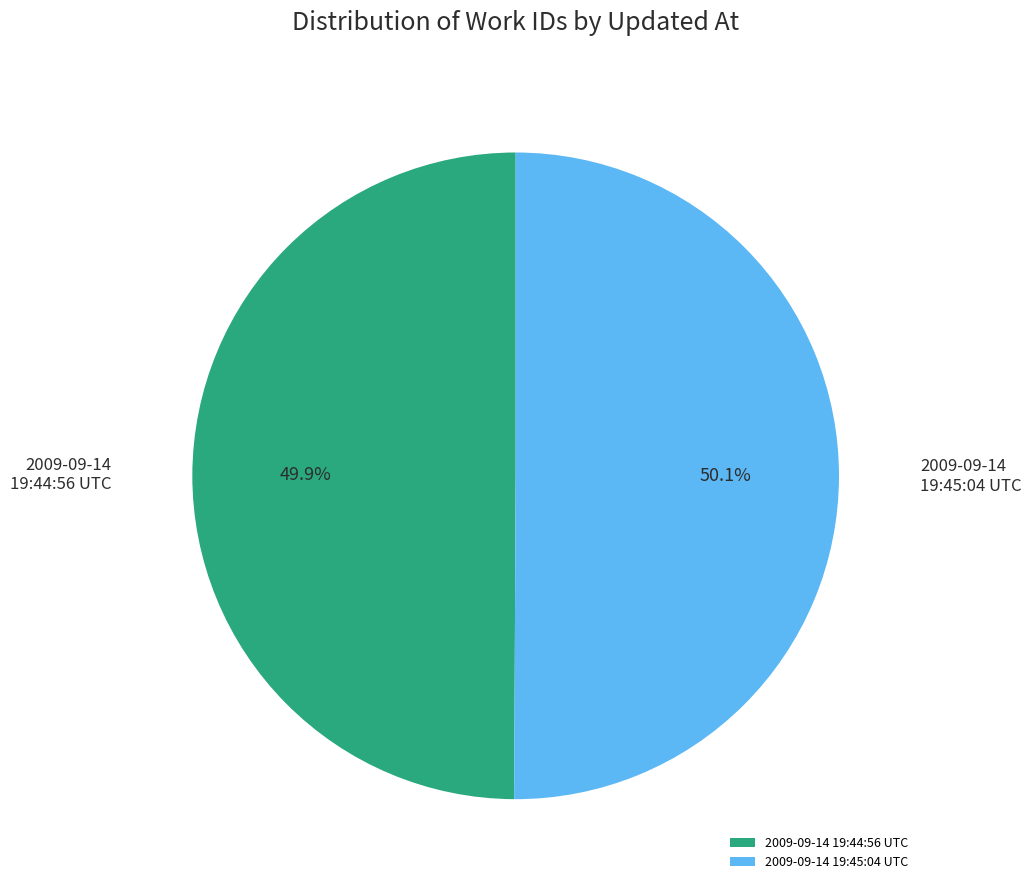

What percentage do 2009-09-14 19:44:56 UTC and 2009-09-14 19:45:04 UTC together represent?

100.0%